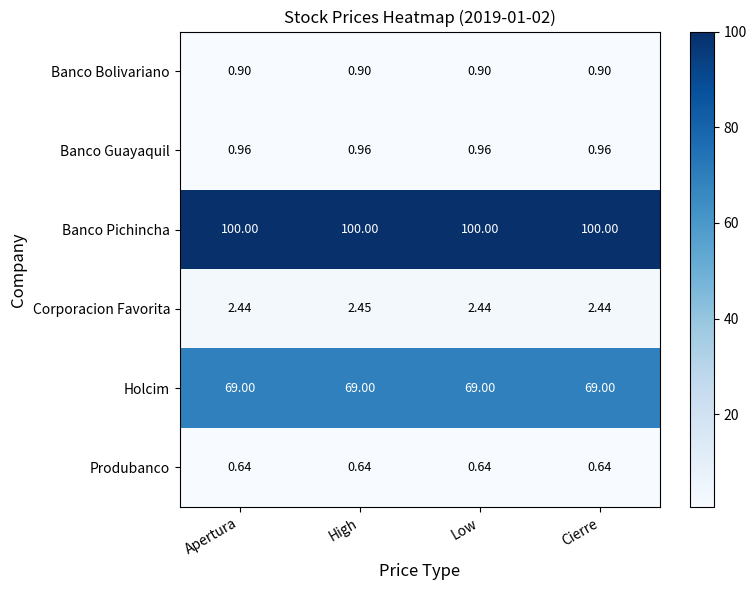

How many data points does each series have?

4